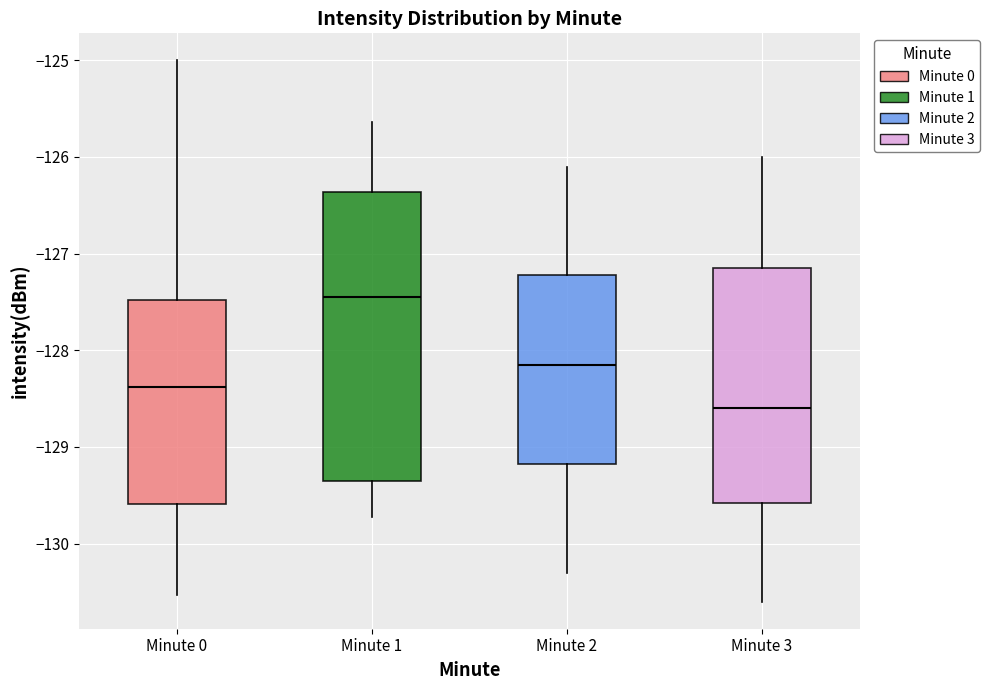

Reading left to right, transcribe this box plot: for each box, give where its median line is, the range the box spans, and where its two whiskers end, as read against the y-axis. The values are not printed on the chart, so give them approximately, as read against the axis.

Minute 0: median -128.4, box -129.6 to -127.5, whiskers -130.5 to -125.0
Minute 1: median -127.5, box -129.4 to -126.4, whiskers -129.7 to -125.6
Minute 2: median -128.1, box -129.2 to -127.2, whiskers -130.3 to -126.1
Minute 3: median -128.6, box -129.6 to -127.1, whiskers -130.6 to -126.0